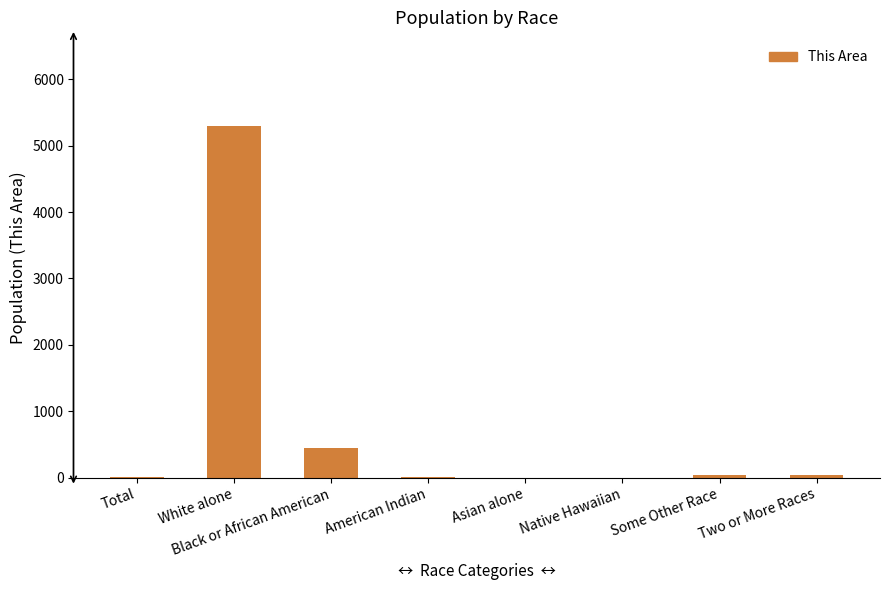

What is the difference between the values at Two or More Races and Total?

38